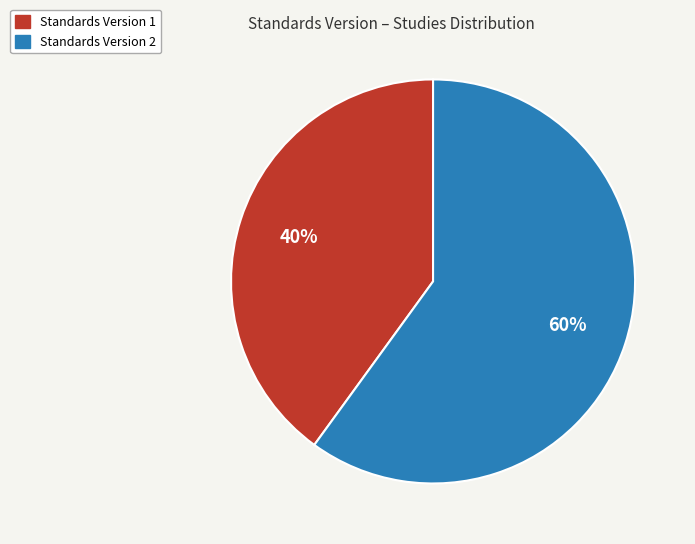

Is there a majority slice in this chart?

Yes